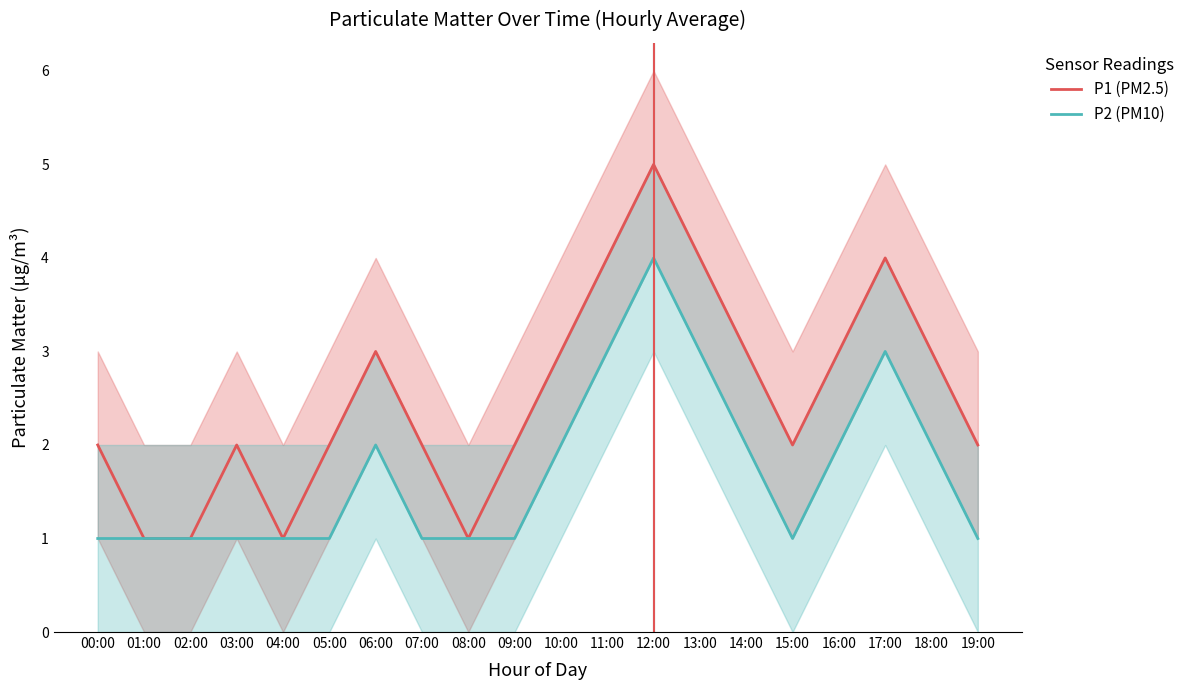

In P2 (PM10), how many points are higher than both neighbors (excluding endpoints)?

3